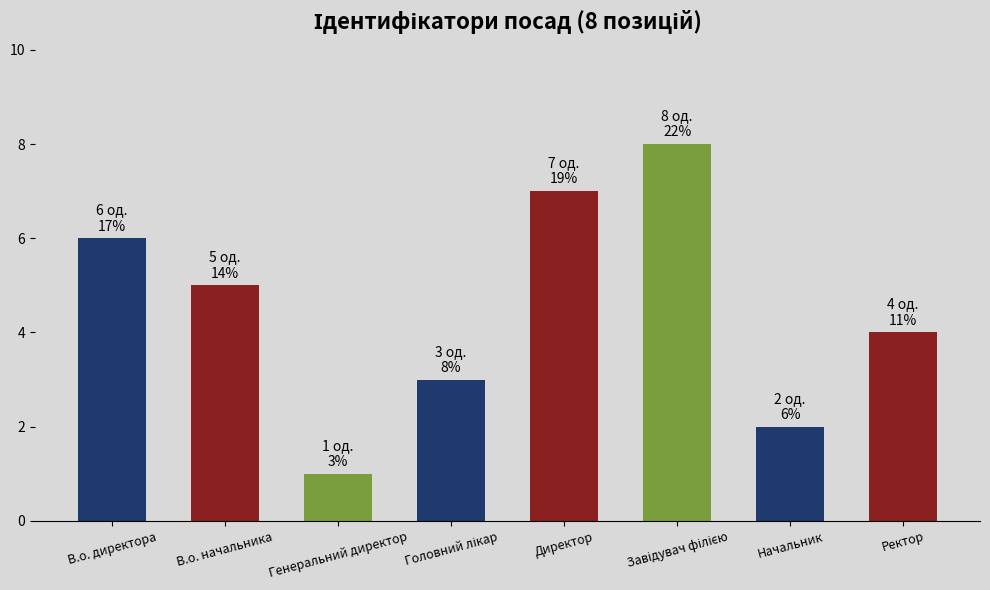

What is the value of the 1st bar from the left?

6